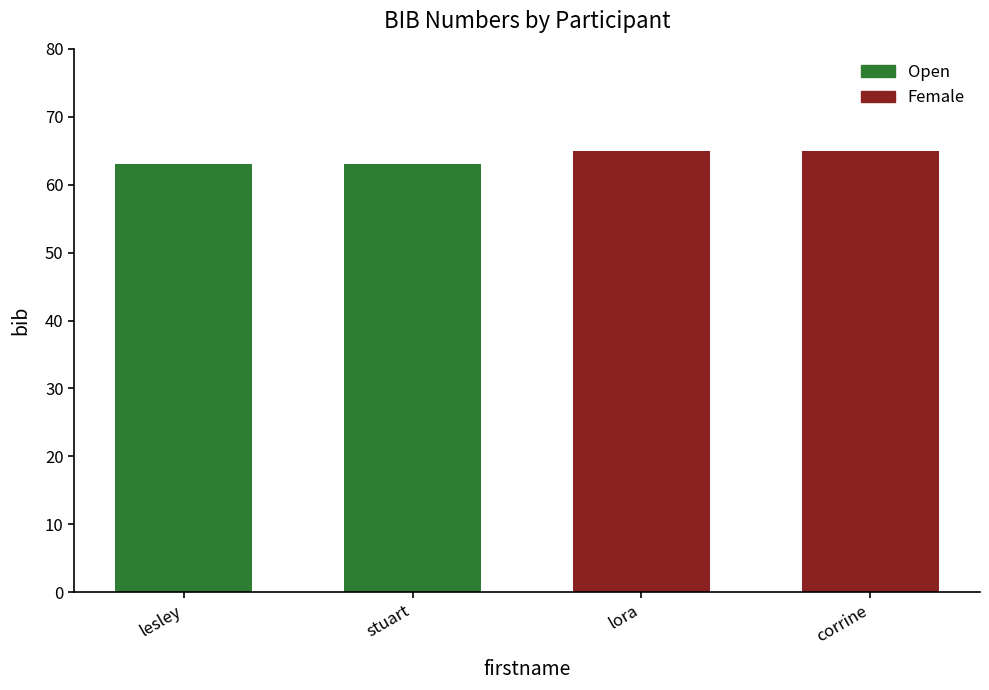

Rank the categories by value from lowest to highest.

lesley, stuart, lora, corrine